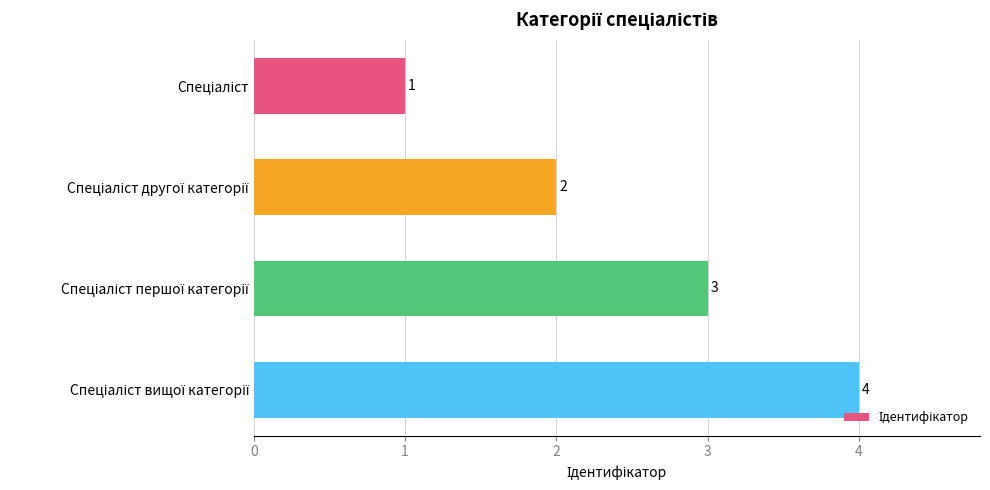

What is the maximum value shown in the chart?

4